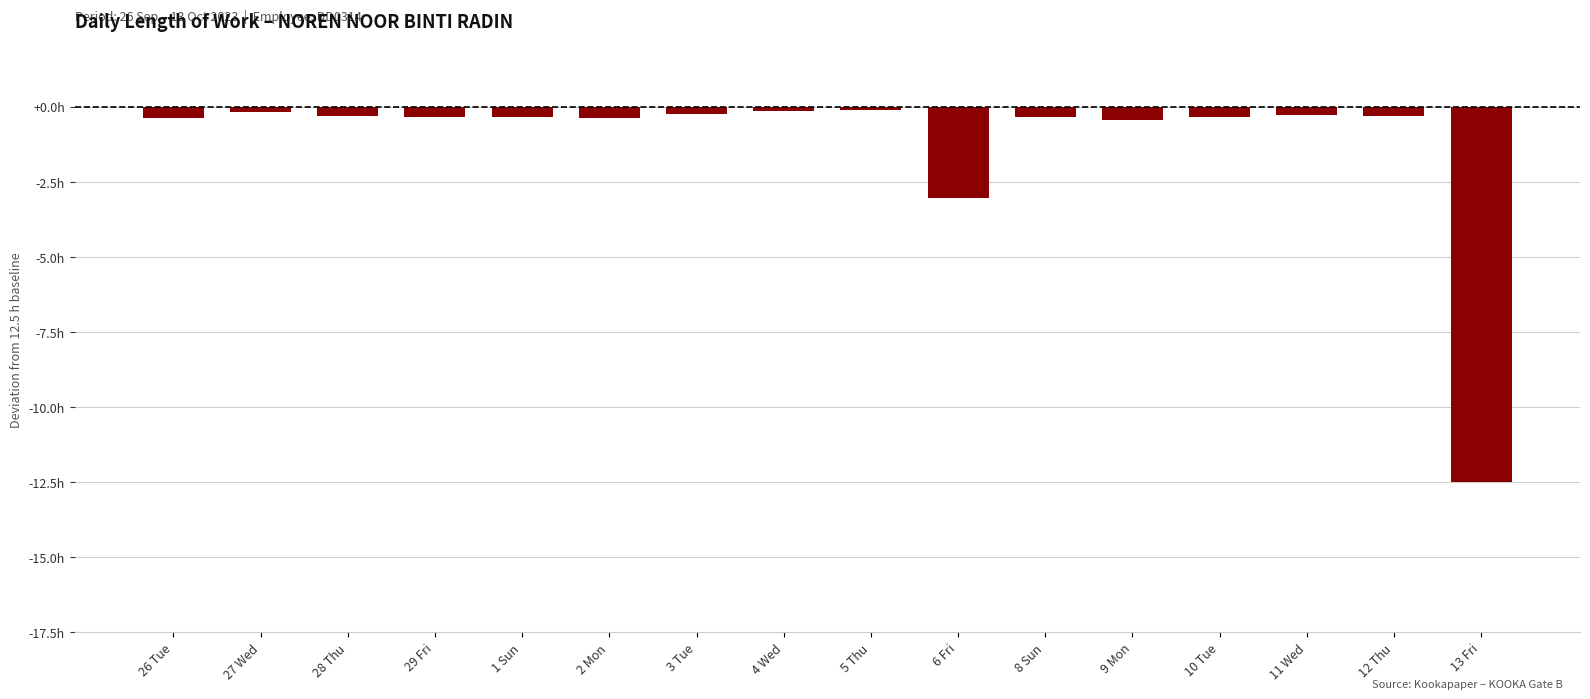

Between 13 Fri and 4 Wed, which is larger?

4 Wed